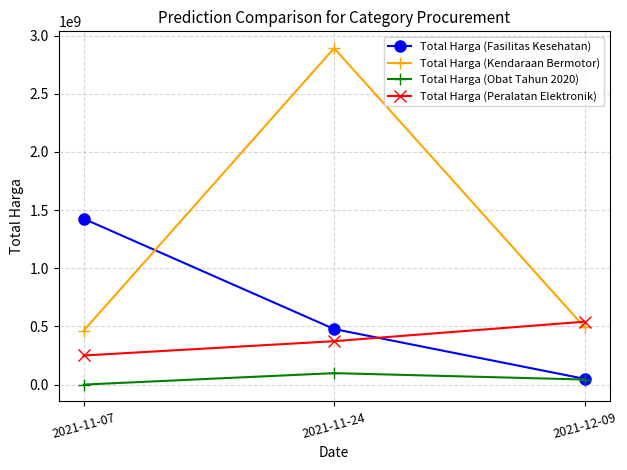

What are all the series names shown in the legend?

Total Harga (Fasilitas Kesehatan), Total Harga (Kendaraan Bermotor), Total Harga (Obat Tahun 2020), Total Harga (Peralatan Elektronik)